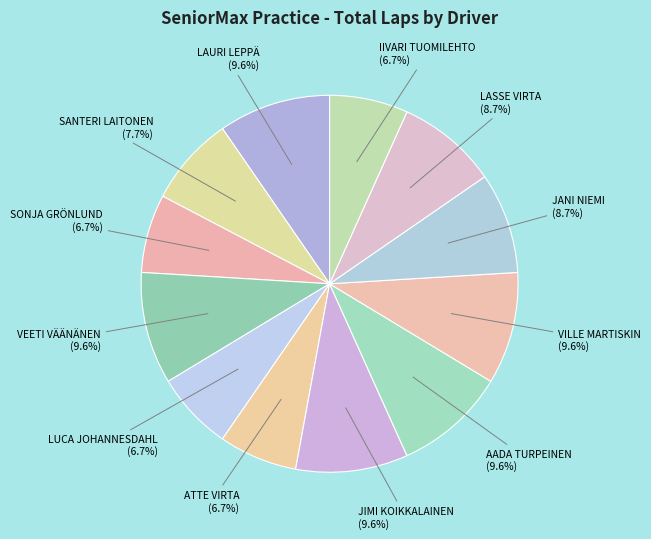

The LAURI LEPPÄ slice represents 15% of the pie. True or false?

False